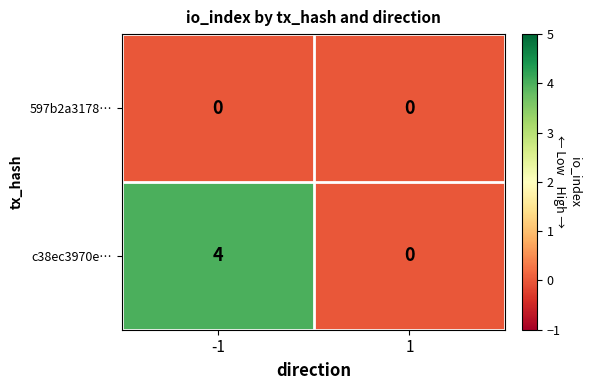

Is it true that c38ec3970e… equals 4 at -1?

True